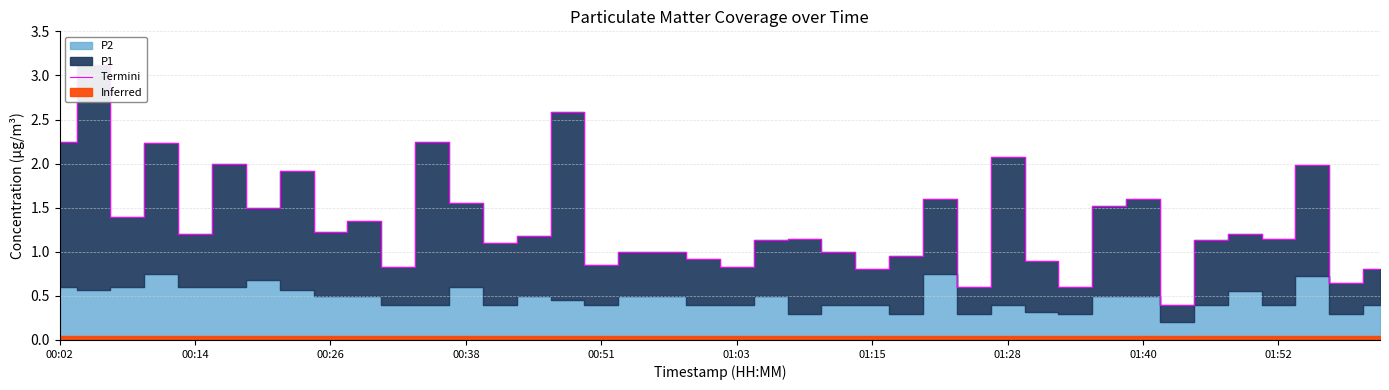

Approximately how many times larger is the value at 01:40 compared to 34?

1.1